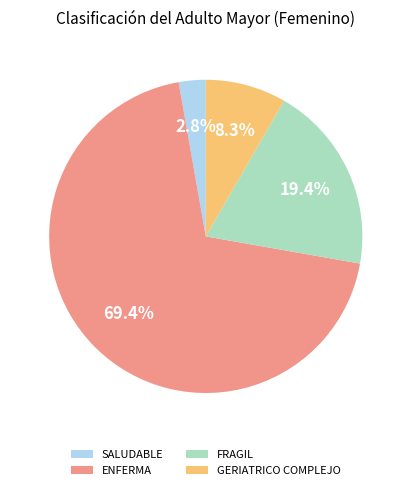

What percentage is the SALUDABLE slice, to the nearest percent?

3%